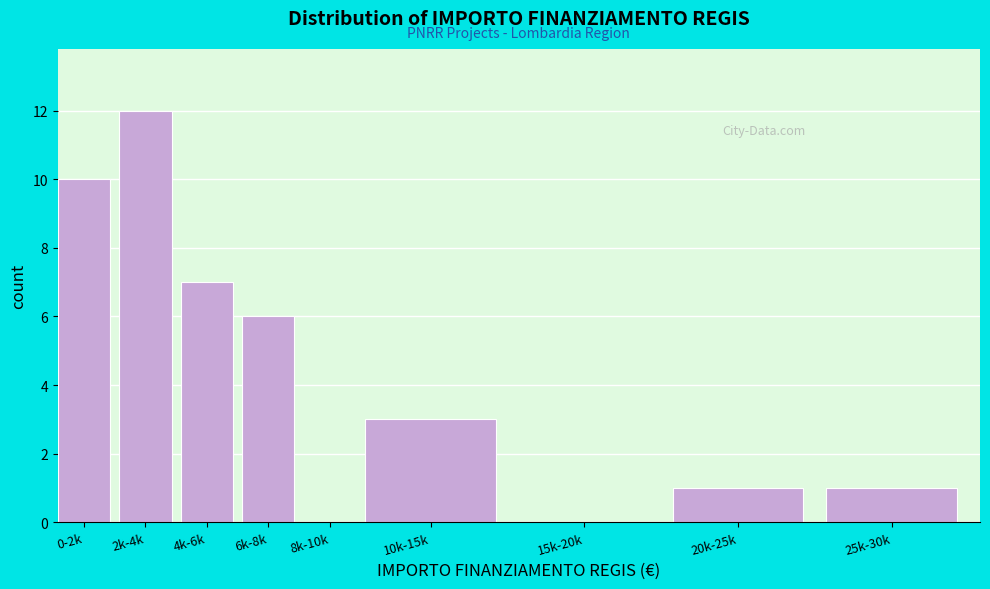

Reading left to right, what are all the values shown in this chart?

0-2k=10	2k-4k=12	4k-6k=7	6k-8k=6	8k-10k=0	10k-15k=3	15k-20k=0	20k-25k=1	25k-30k=1